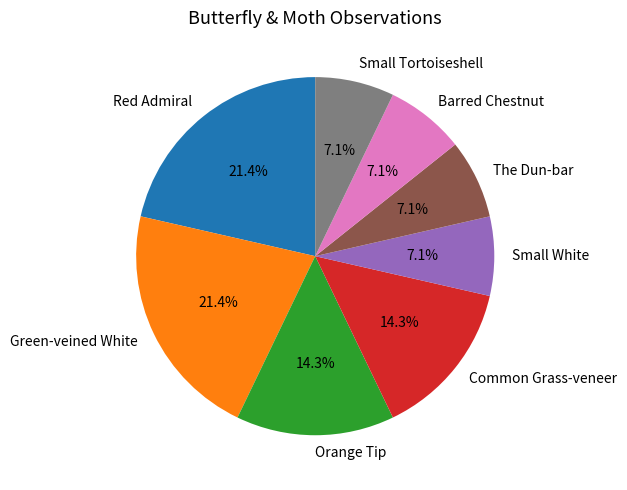

The Orange Tip slice represents 14% of the pie. True or false?

True